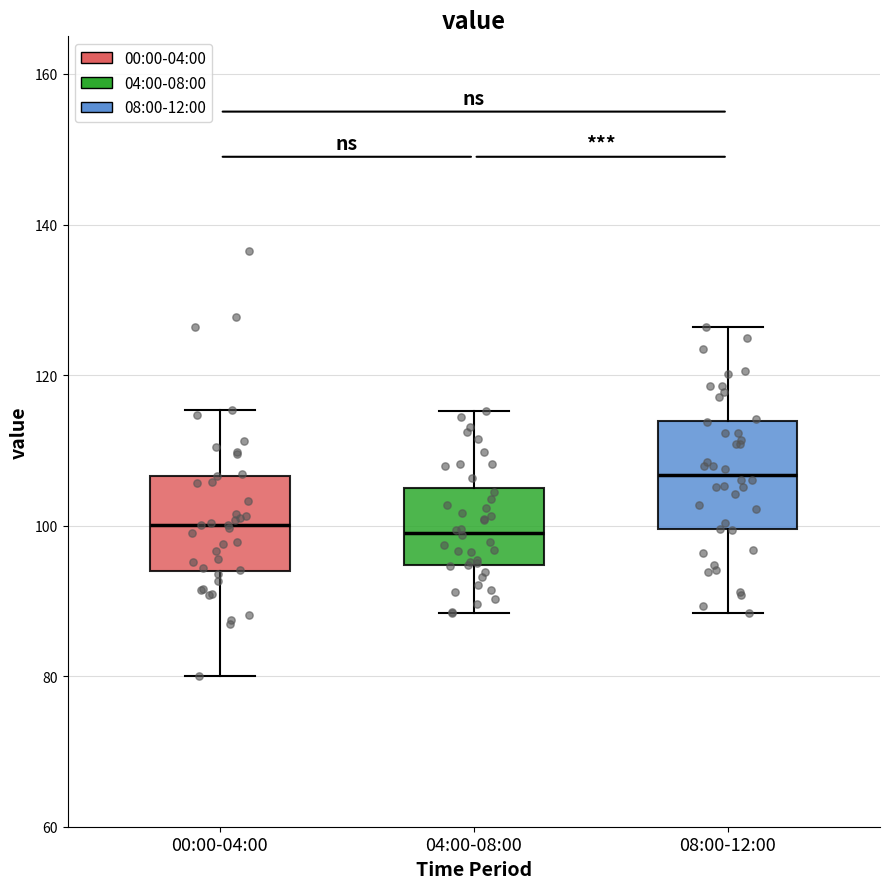

Reading left to right, read every box against the y-axis: the position of its median line, the range the box covers, and the ends of its whiskers. The values are not printed on the chart, so give them approximately, as read against the axis.

00:00-04:00: median 100, box 94 to 106, whiskers 80 to 116
04:00-08:00: median 100, box 94 to 104, whiskers 88 to 116
08:00-12:00: median 106, box 100 to 114, whiskers 88 to 126